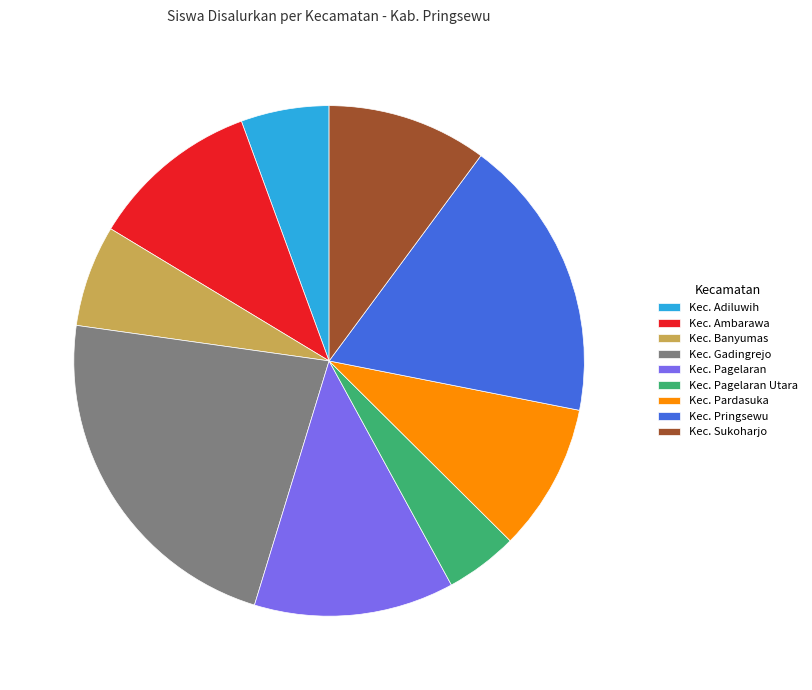

True or false: Kec. Gadingrejo accounts for 23% of the total.

True